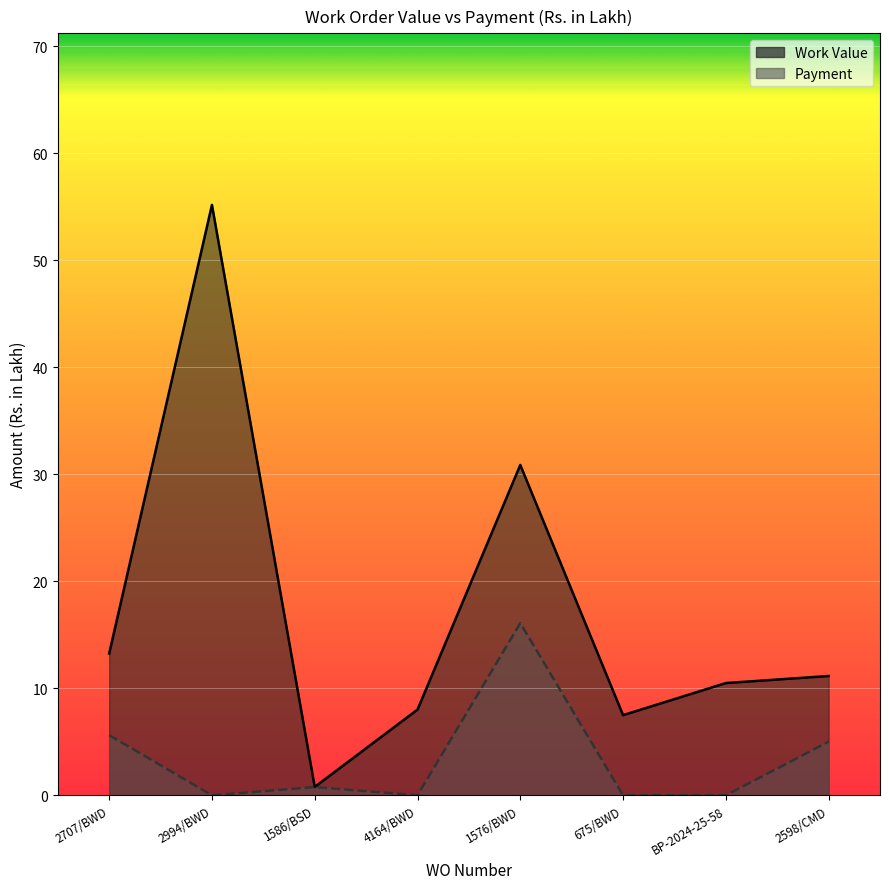

How many data points in Work Value are above 11?

4